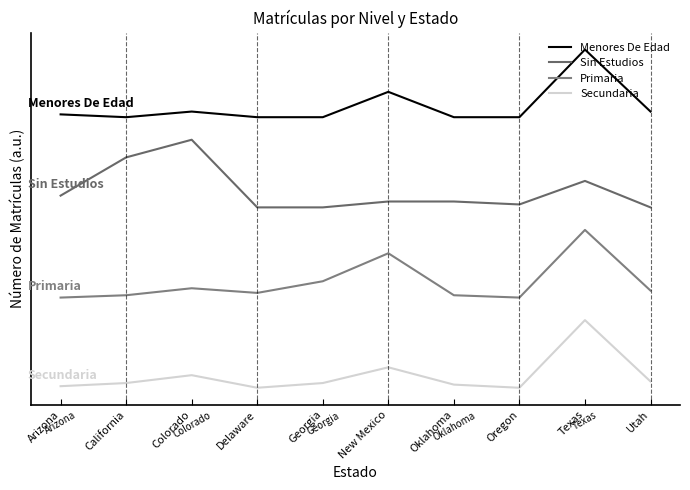

What are all the series names shown in the legend?

Menores De Edad, Sin Estudios, Primaria, Secundaria